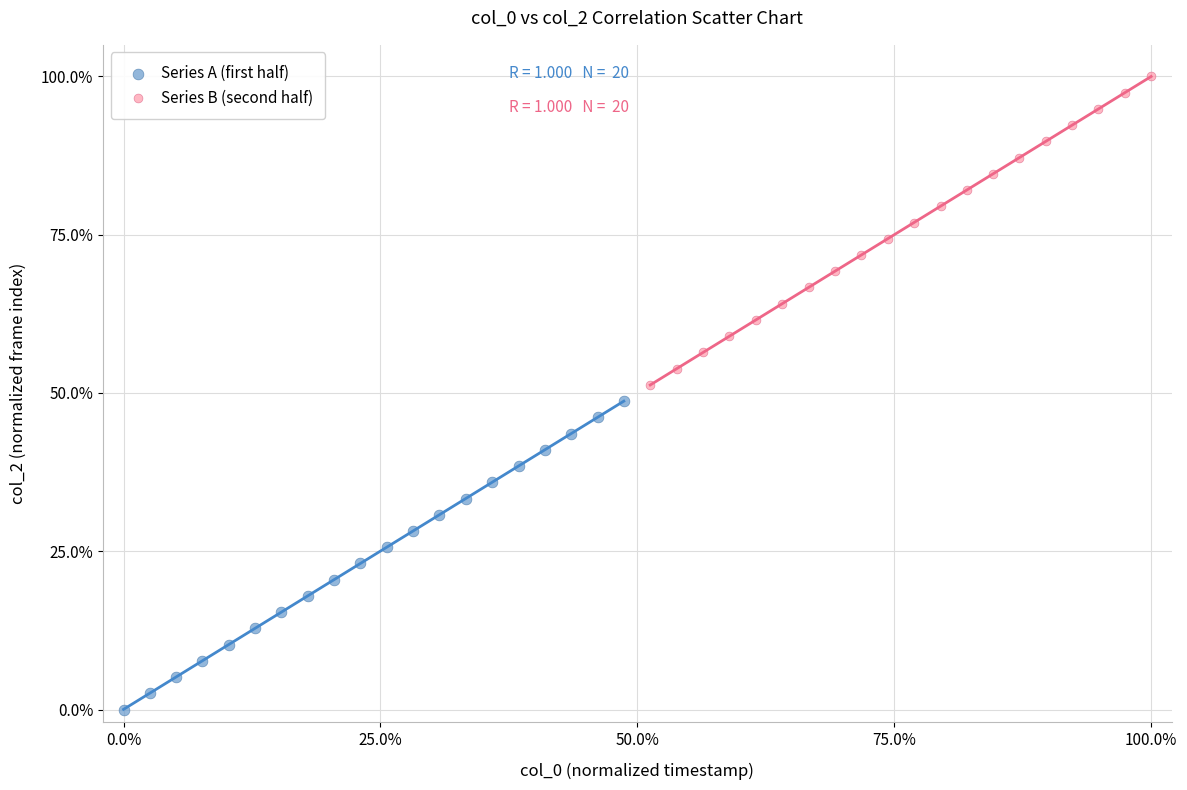

Which series reaches the minimum Y coordinate?

Series A (first half)